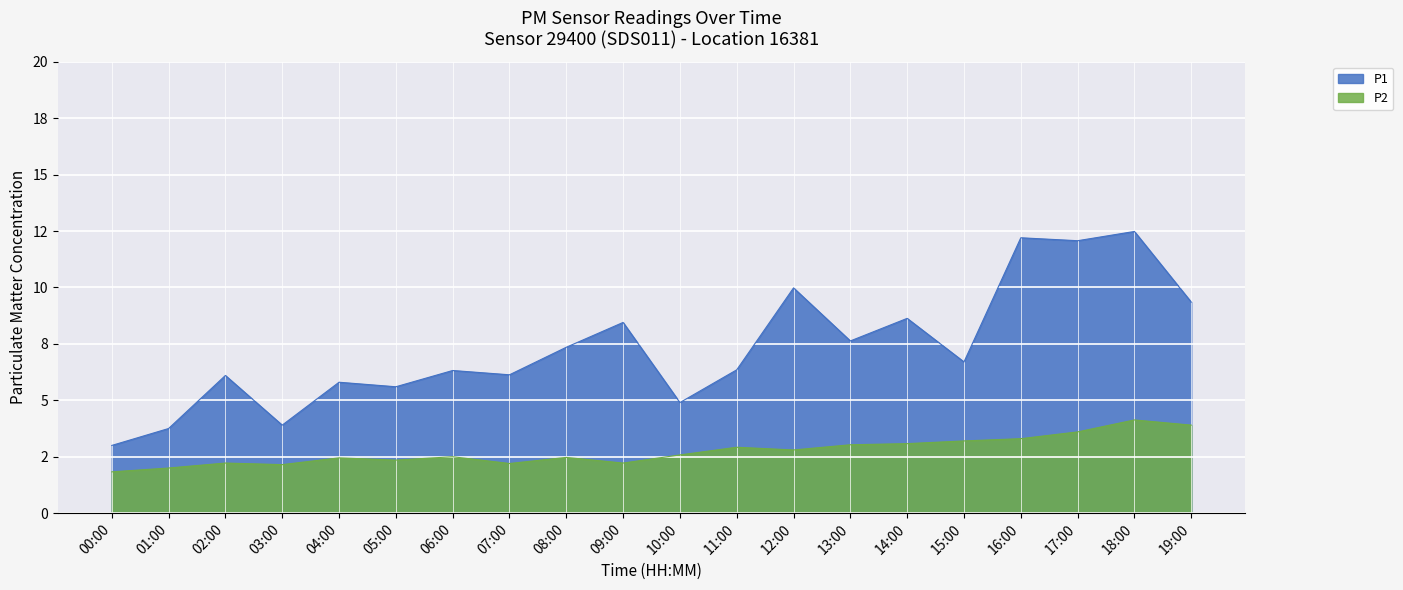

Which series has the largest range (max minus min)?

P1